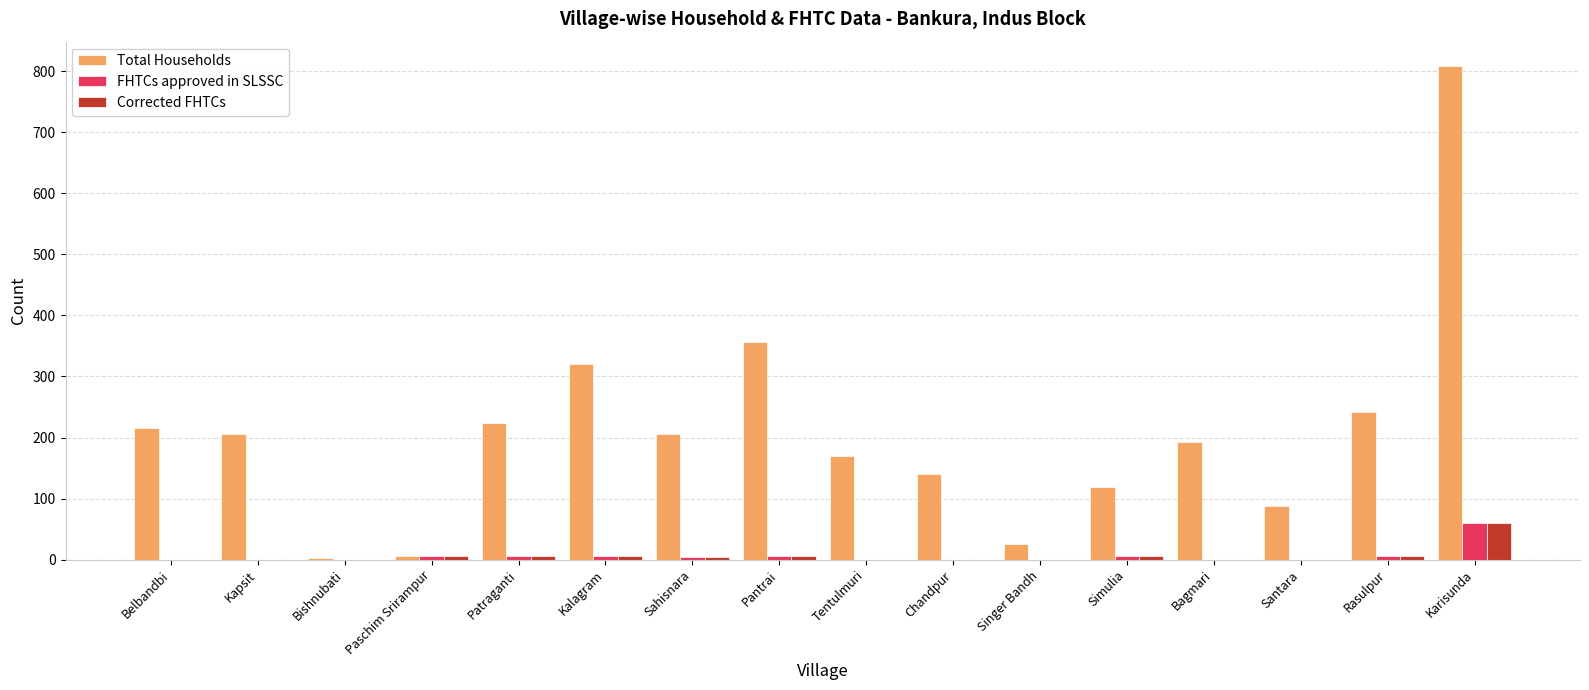

Is the value of FHTCs approved in SLSSC at Santara greater than the value of Total Households at Simulia?

No